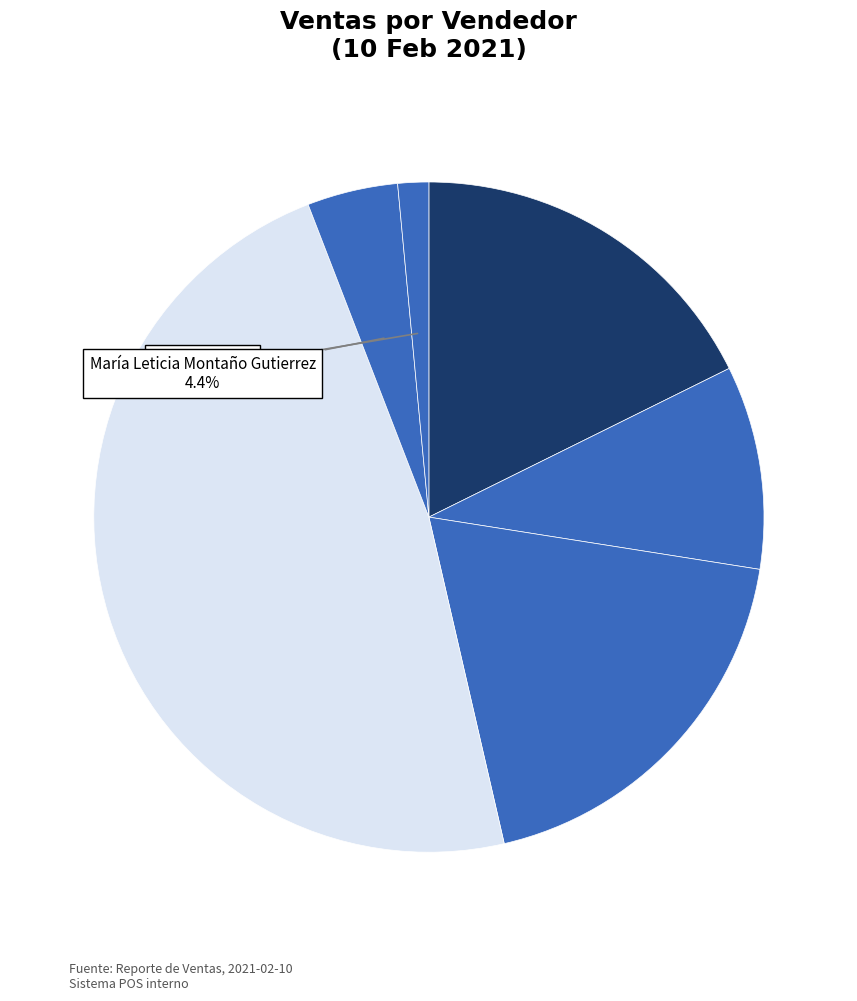

How many segments does this pie chart have?

6